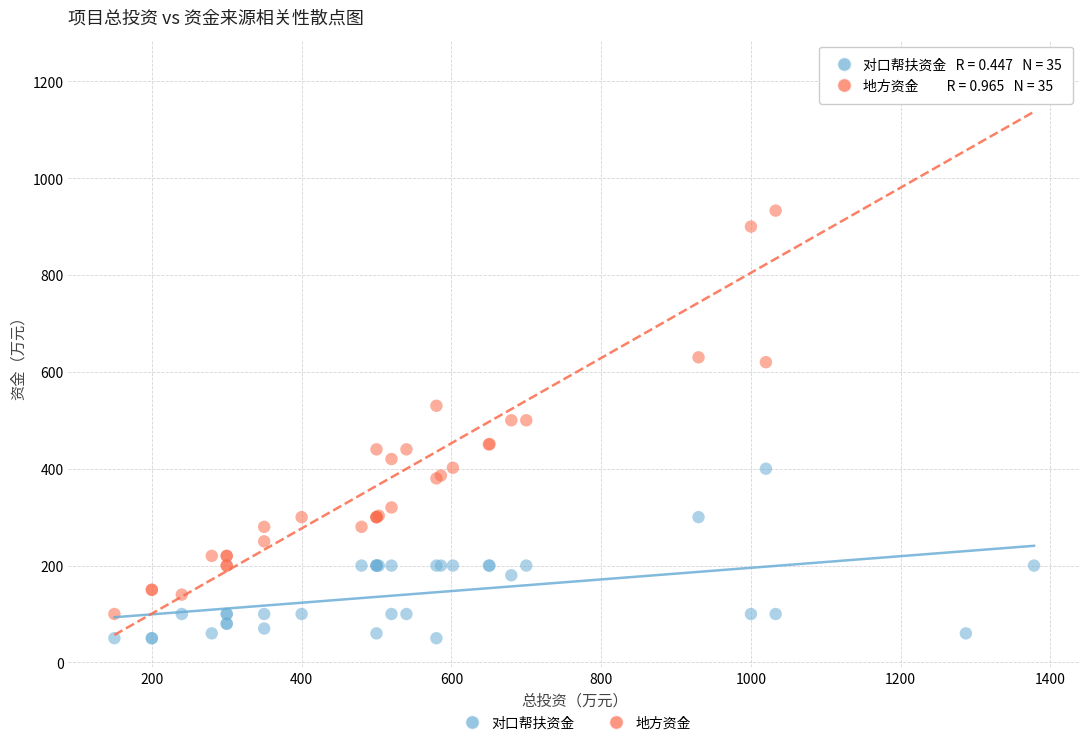

Which series has the largest Y range (max minus min)?

地方资金